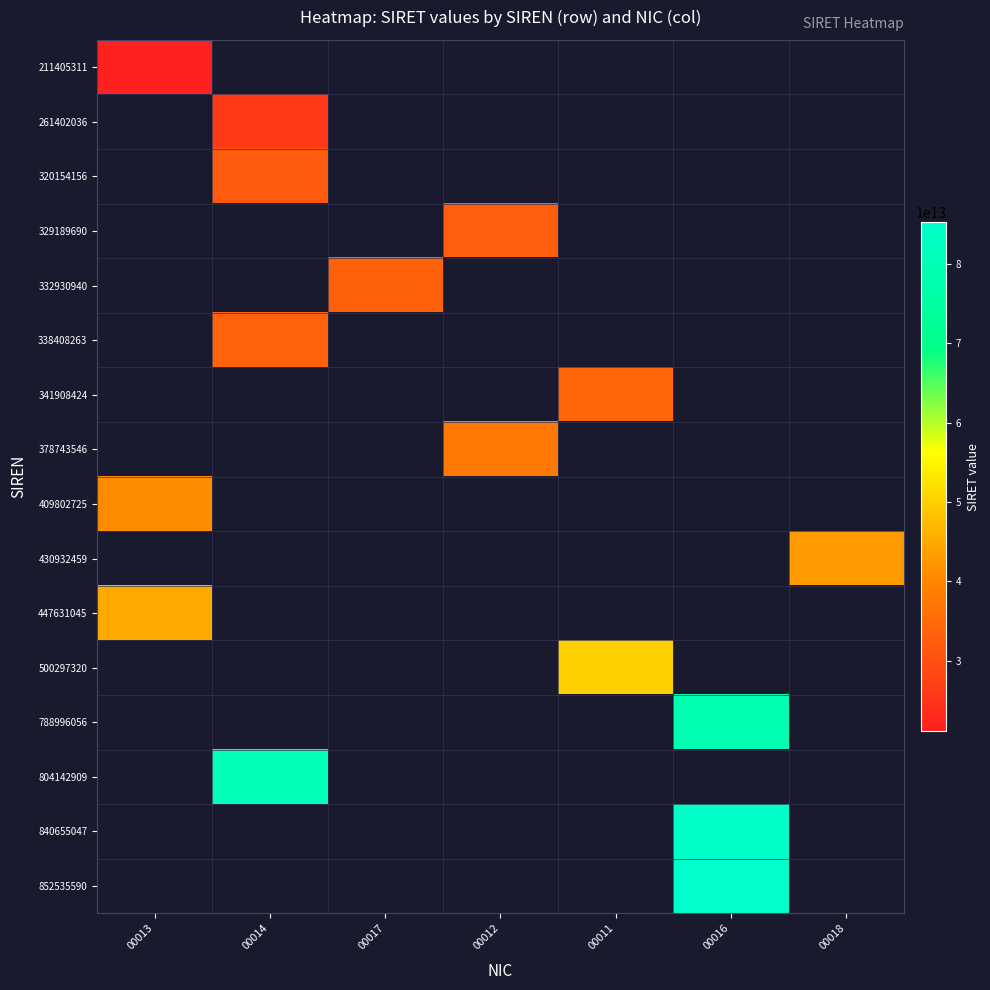

Which category has the highest value across all series?

00016